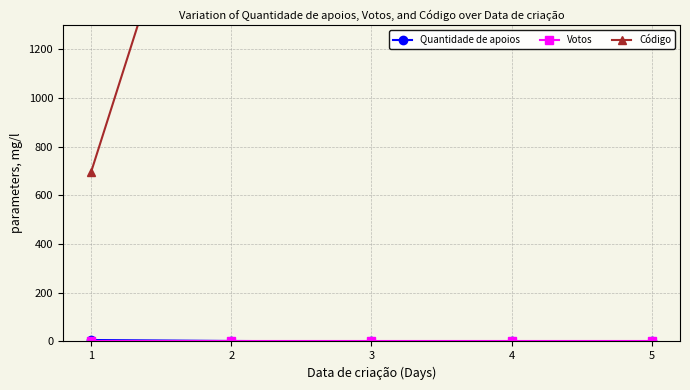

What is the value of the Quantidade de apoios point at the 1st from the left?

6